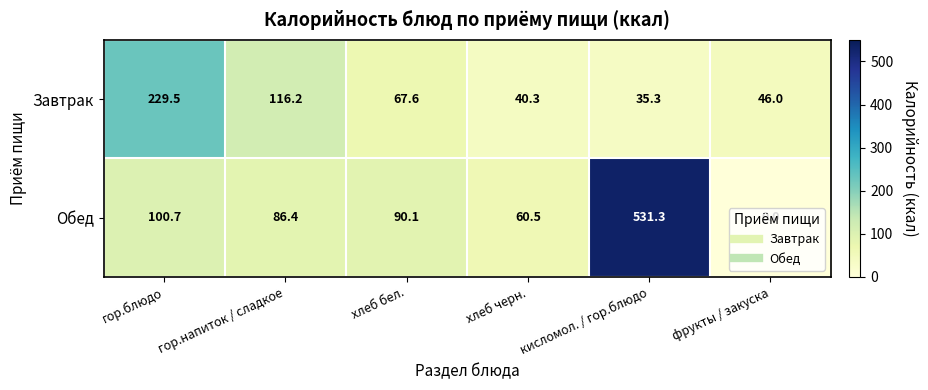

Read the Завтрак value at фрукты / закуска.

46.0